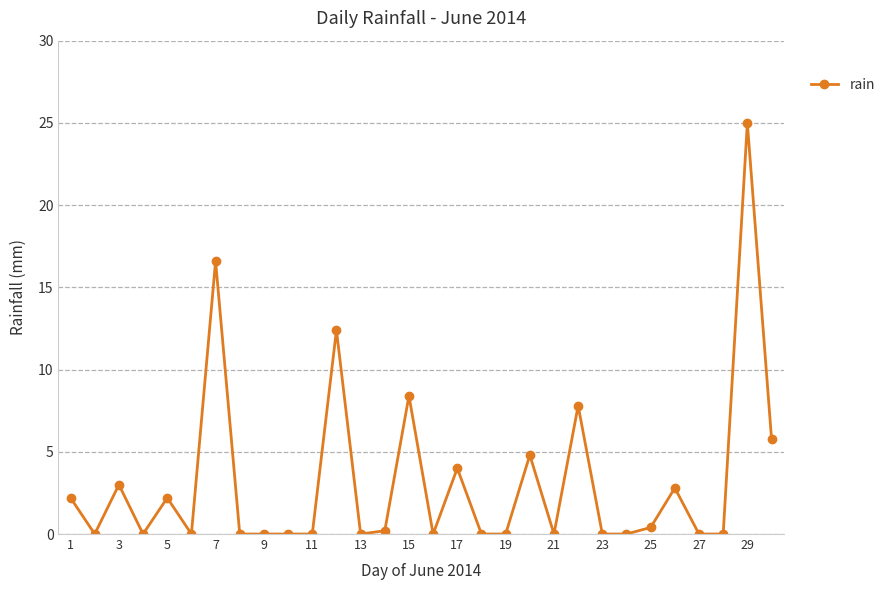

Does the chart have visible grid lines?

Yes